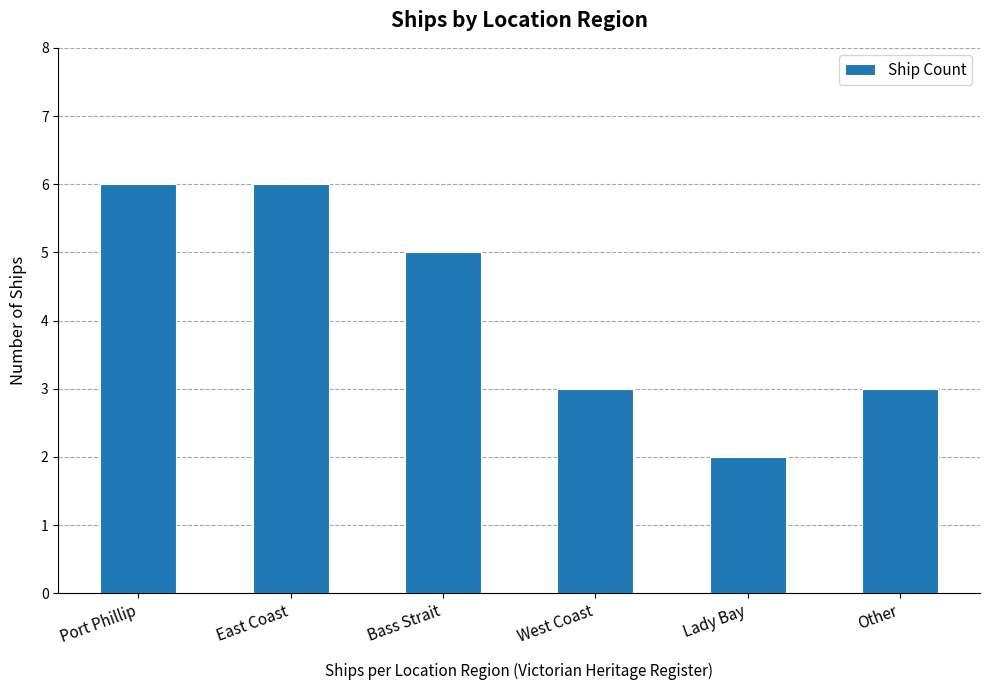

Are the bars horizontal?

No